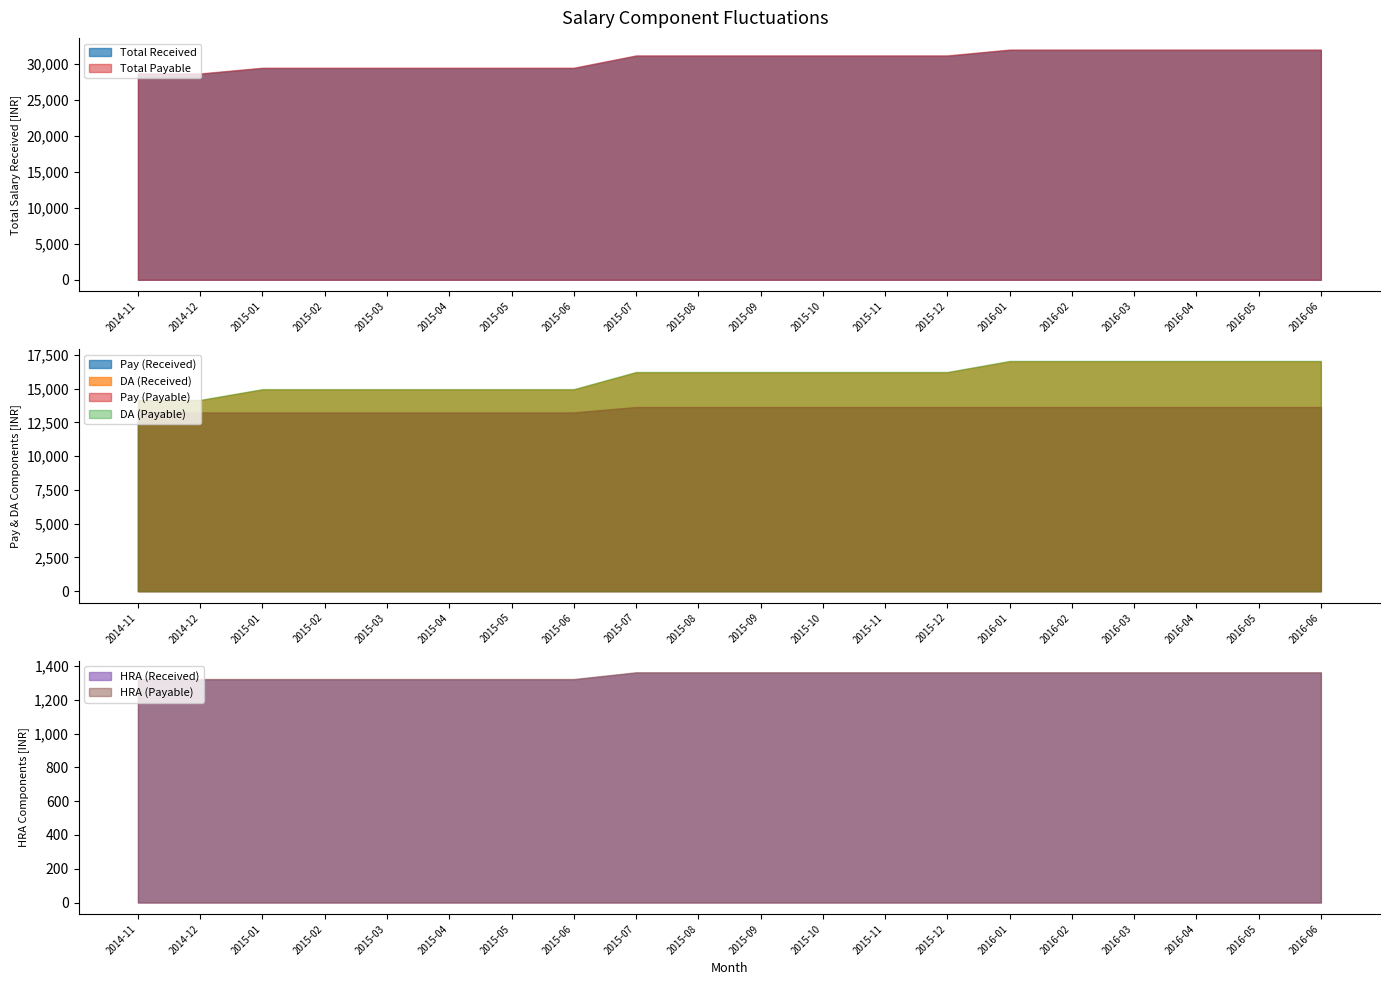

Rank the categories by HRA (Payable) value from highest to lowest.

2015-07, 2015-08, 2015-09, 2015-10, 2015-11, 2015-12, 2016-01, 2016-02, 2016-03, 2016-04, 2016-05, 2016-06, 2014-11, 2014-12, 2015-01, 2015-02, 2015-03, 2015-04, 2015-05, 2015-06